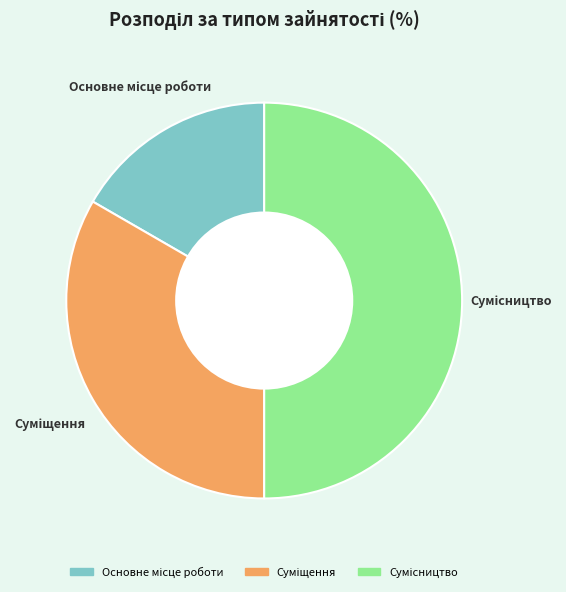

True or false: Сумісництво accounts for 61% of the total.

False